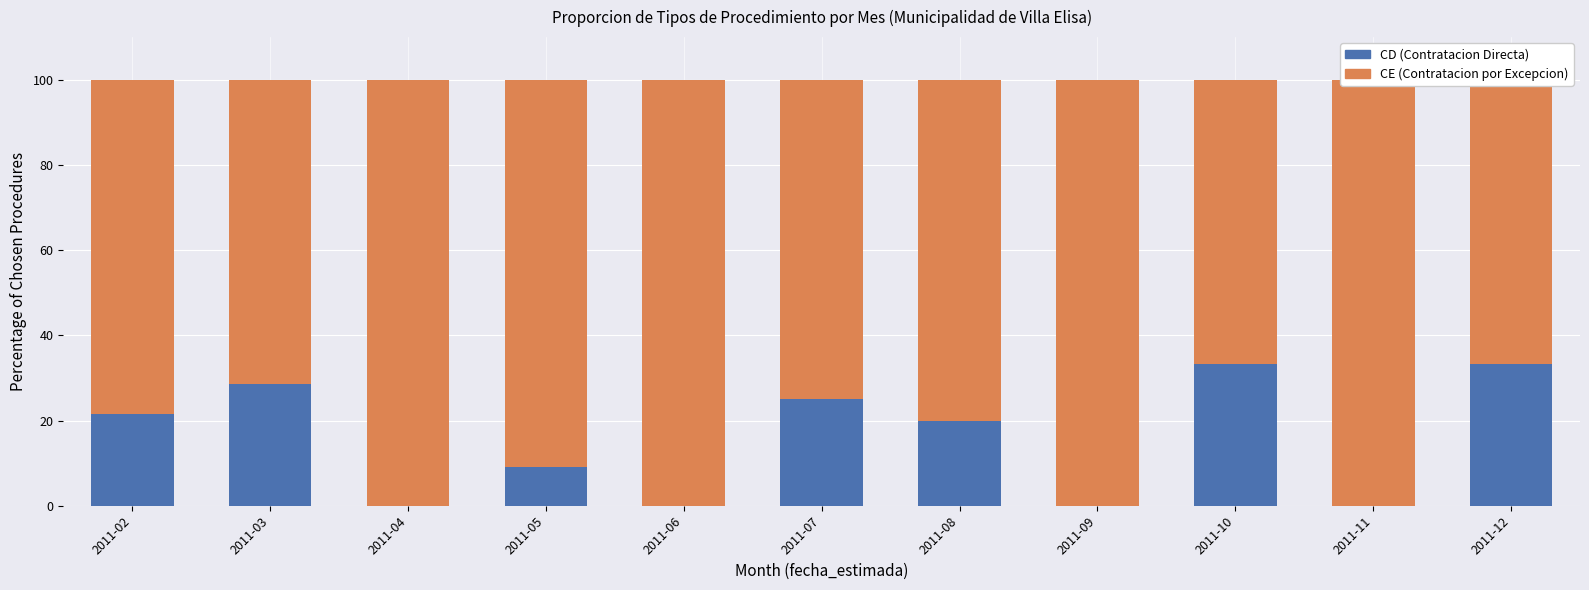

Which has a higher value, 2011-11 or 2011-04?

2011-11